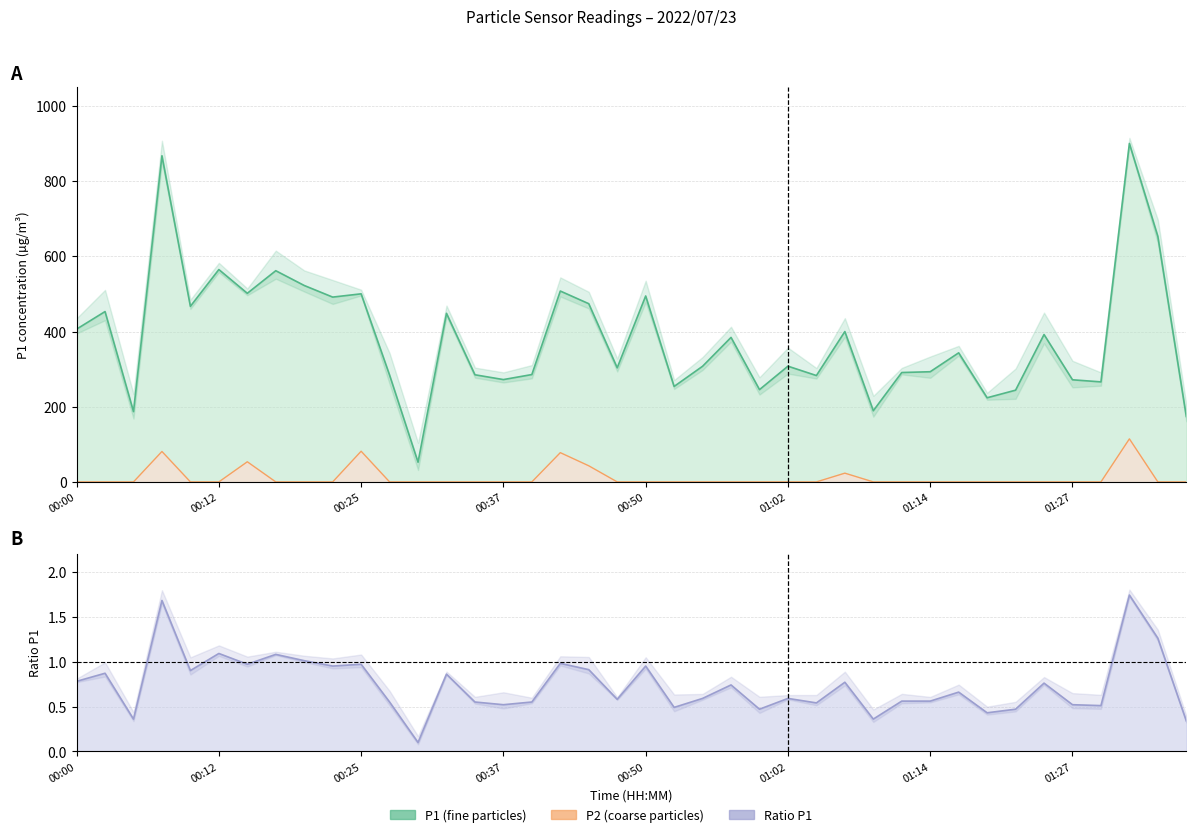

Where is the first local maximum for P2?

00:07